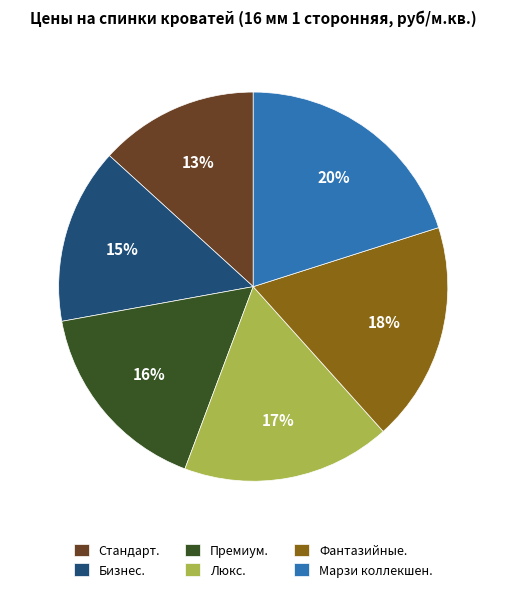

Is it true that Фантазийные. is 18% of the pie?

True